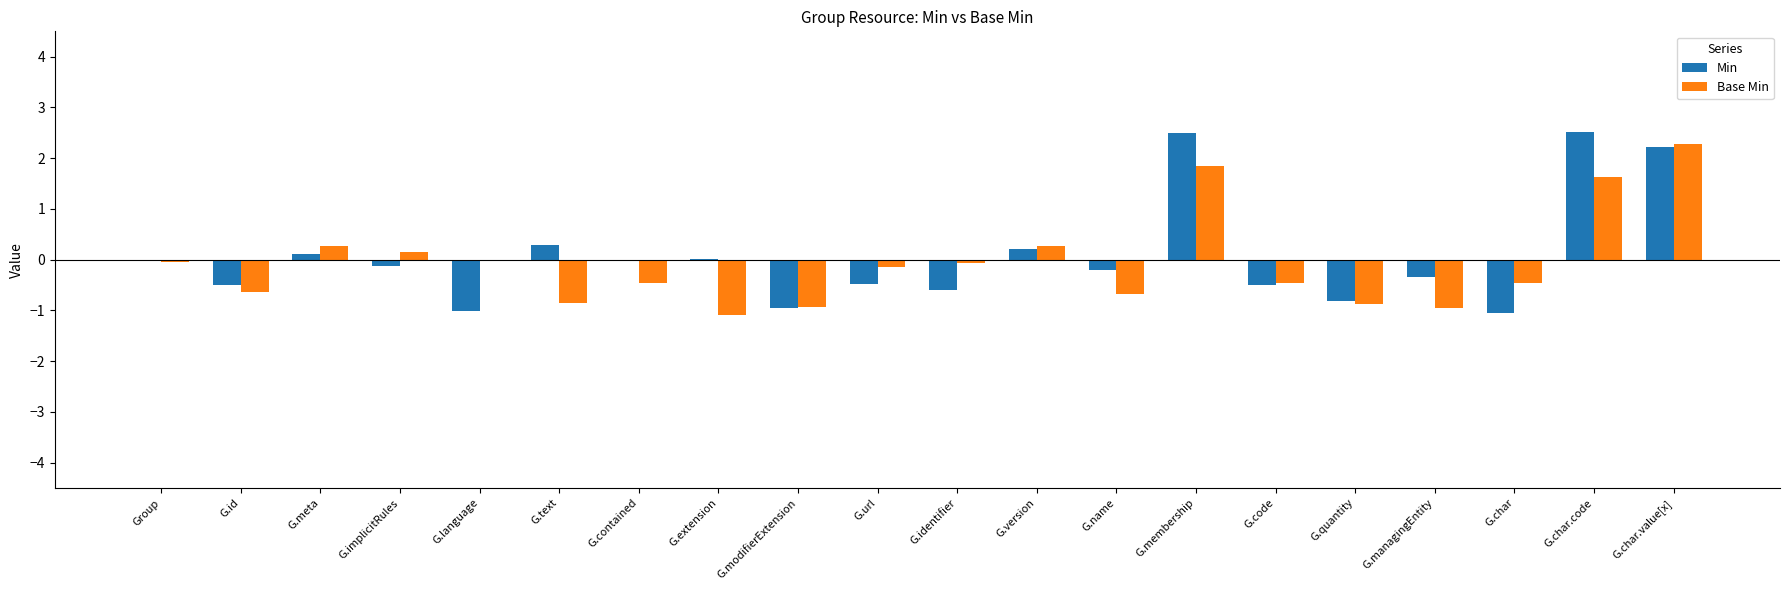

What is the sum of the Base Min values at G.id and G.version?

-0.4